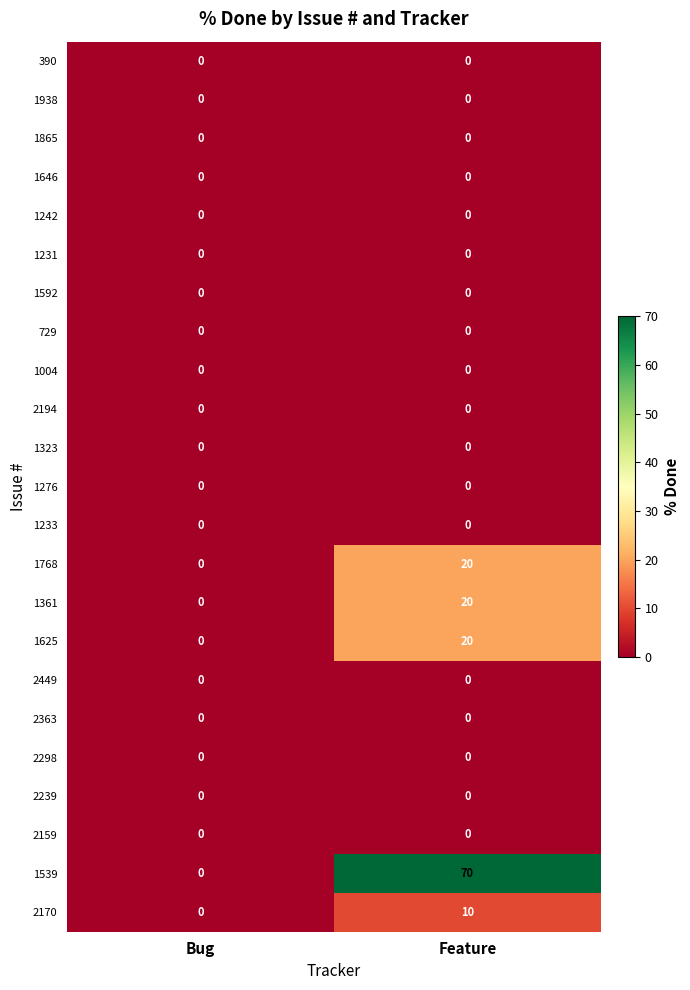

At which category does the chart reach its peak across all series?

Feature